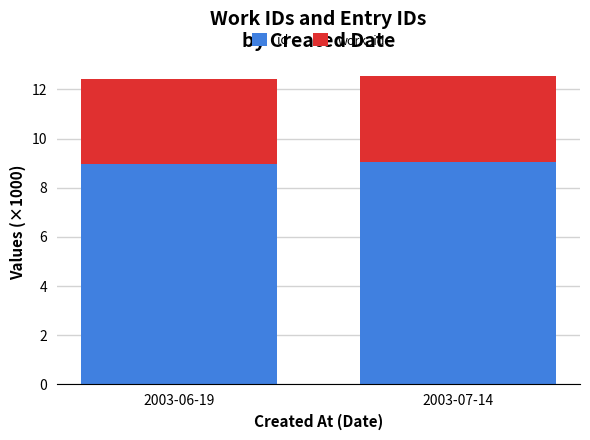

What is the sum of the id values at 2003-06-19 and 2003-07-14?

18.0